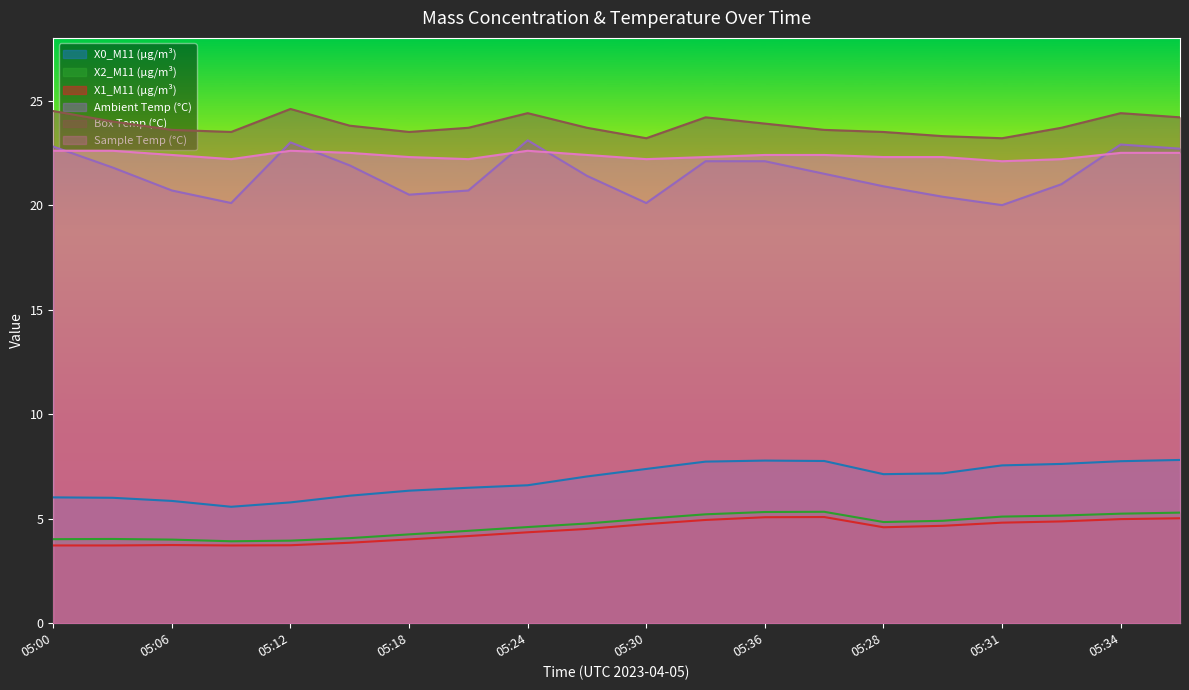

Read the Box Temp (°C) value at 05:34.

24.4